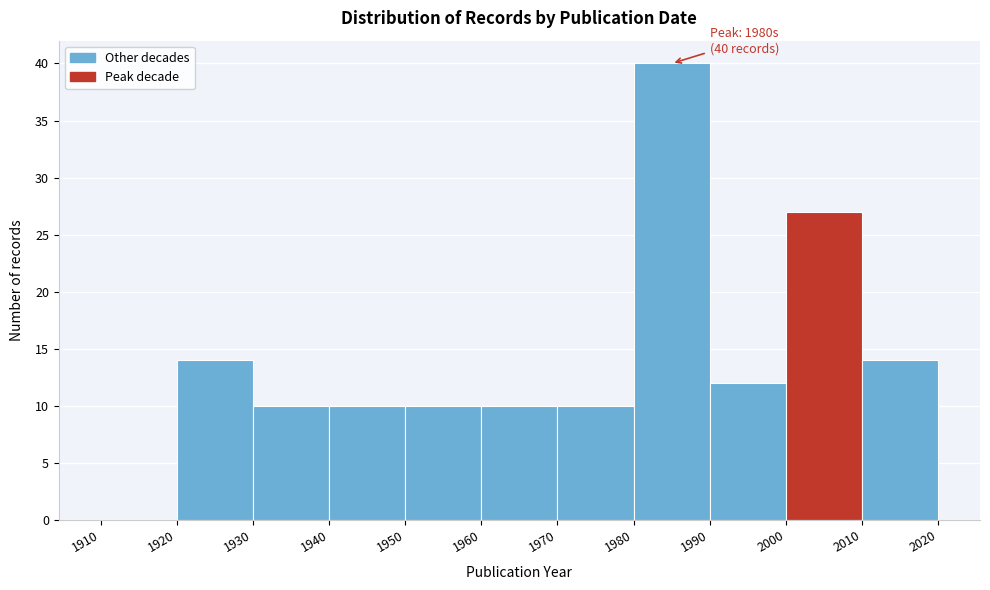

Which range on the x-axis has the tallest bar?

1980 to 1990